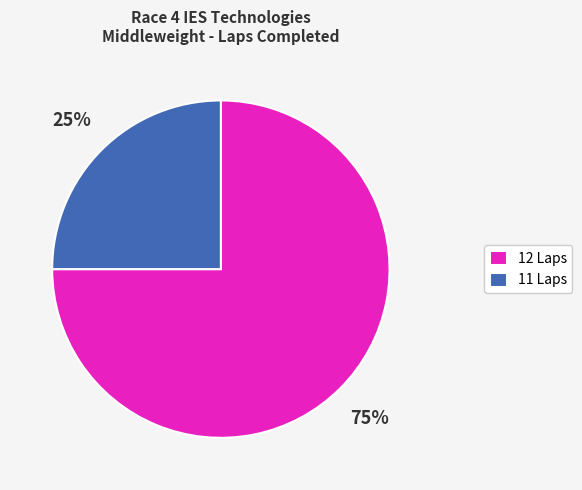

How many slices are in this pie chart?

2